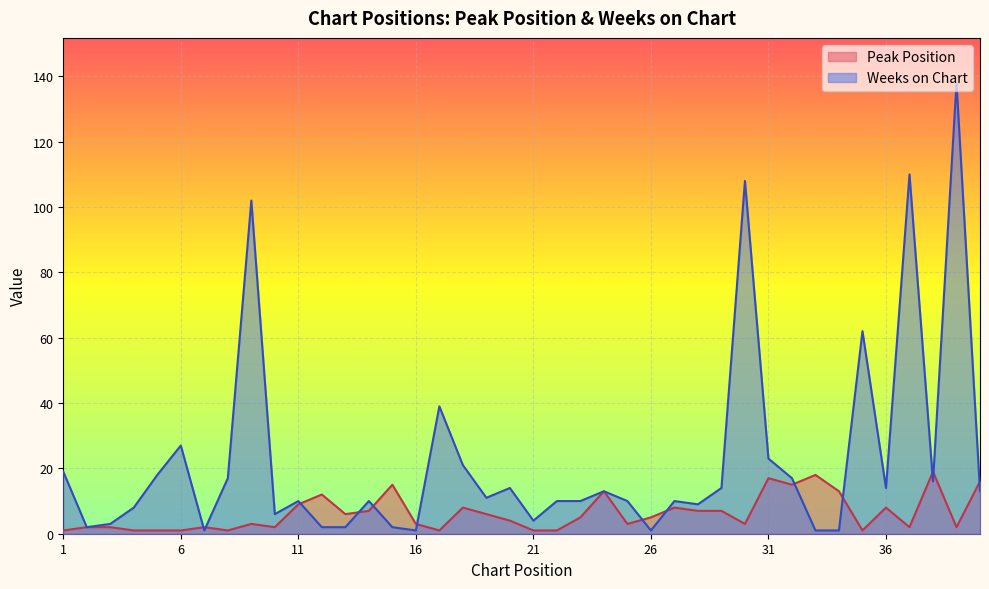

What is the difference between the second highest and second lowest values in the Weeks on Chart series?

109